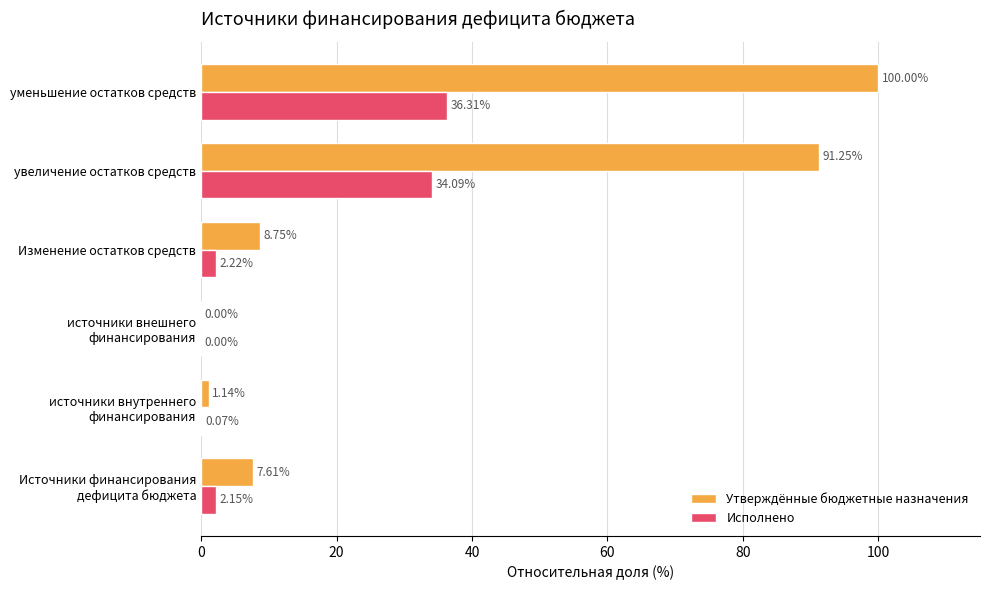

At which category is the sum across all series the highest?

уменьшение остатков средств